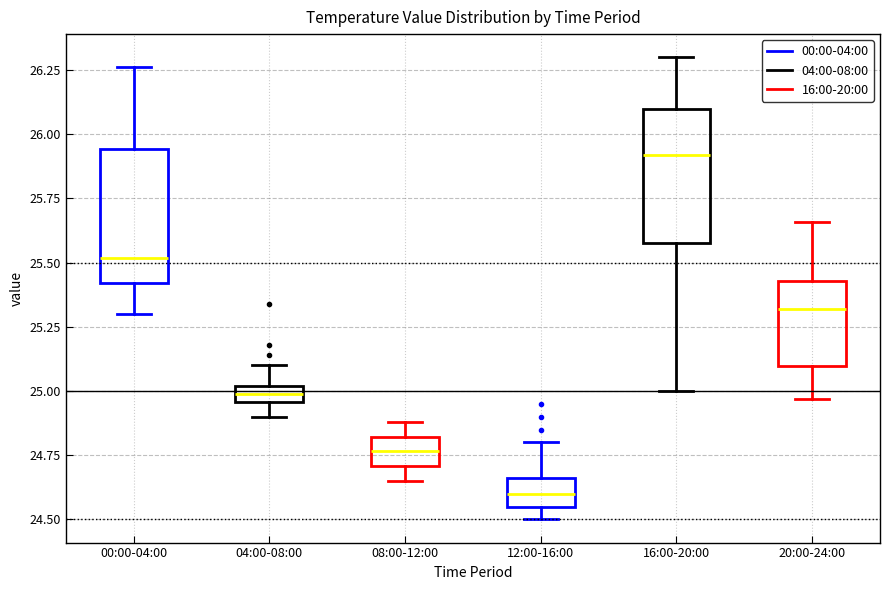

Which box's median line is the highest?

16:00-20:00